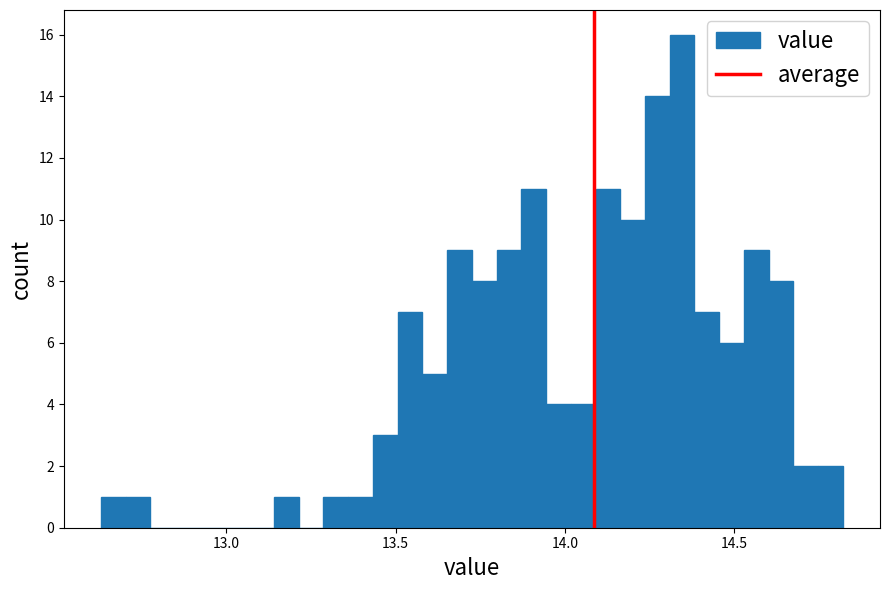

Around what value on the x-axis is the tallest bar? Give the approximate position of its centre, as read against the axis.

14.35